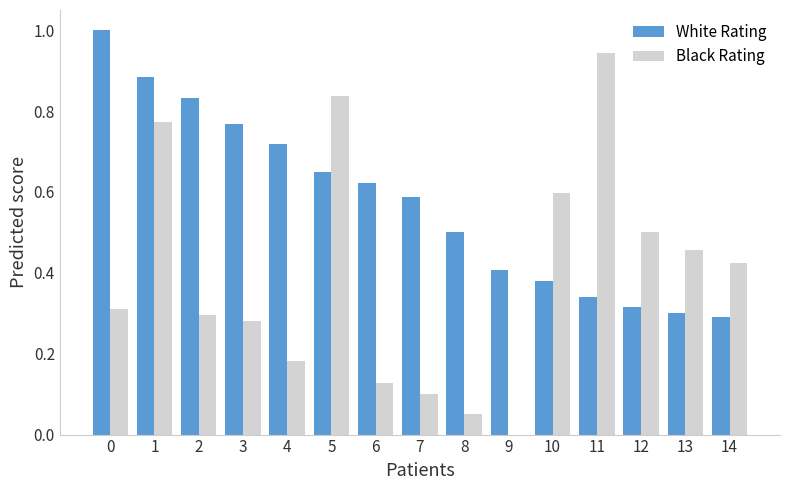

What are all the series names shown in the legend?

White Rating, Black Rating